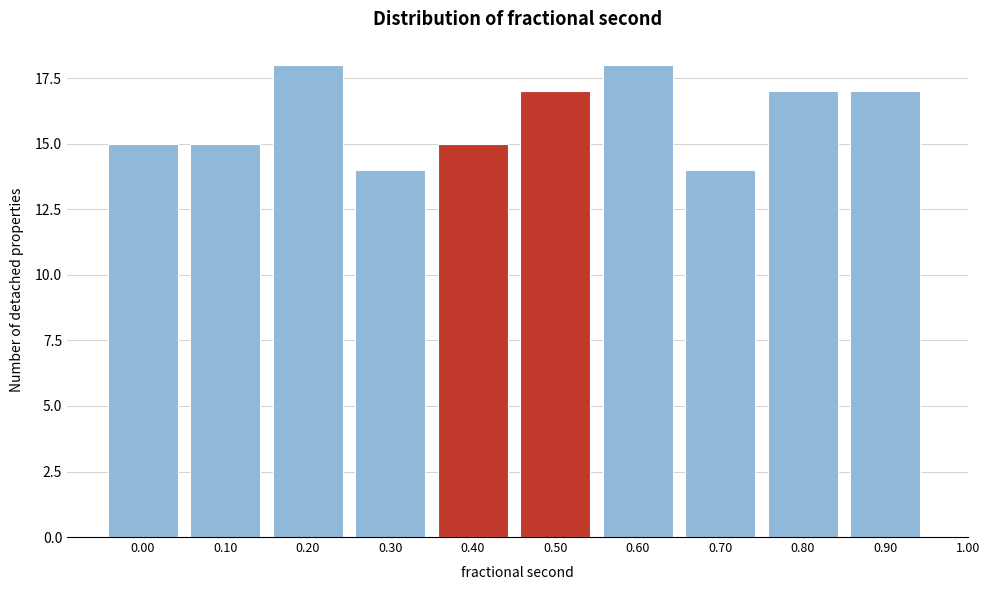

Reading left to right, list all the values displayed in this chart.

0.00=15	0.10=15	0.20=18	0.30=14	0.40=15	0.50=17	0.60=18	0.70=14	0.80=17	0.90=17